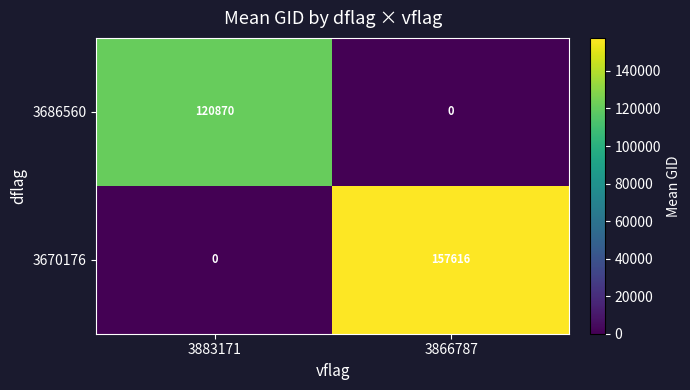

What is the difference between the highest and lowest values at 3883171?

120870